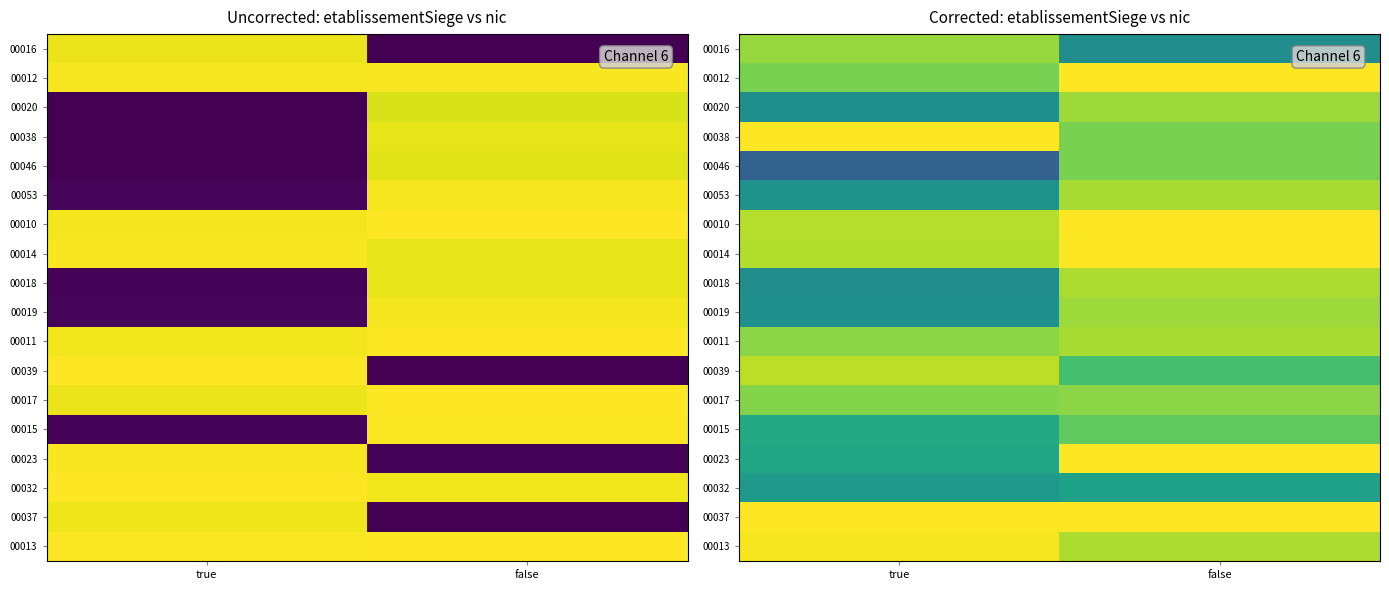

What is the spread (max minus min) of values at false?

25.6